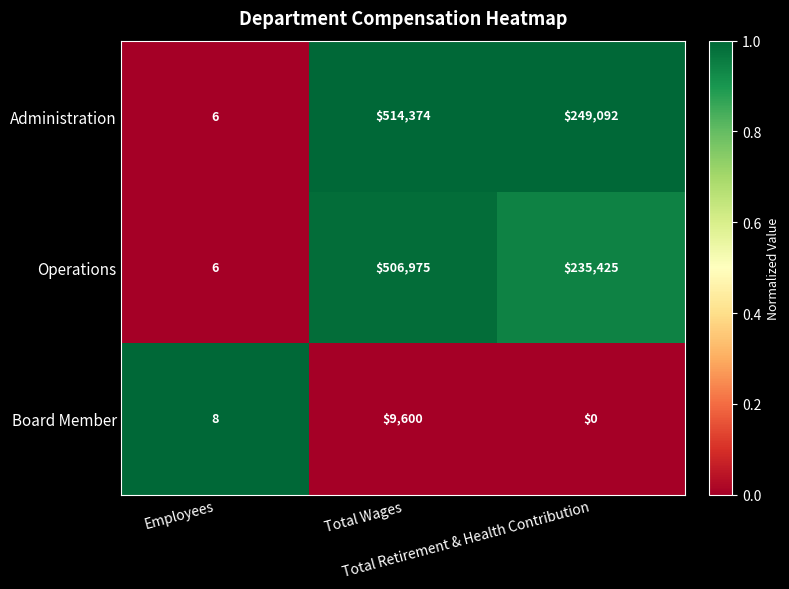

List the series in order of their peak value, lowest first.

Board Member, Operations, Administration